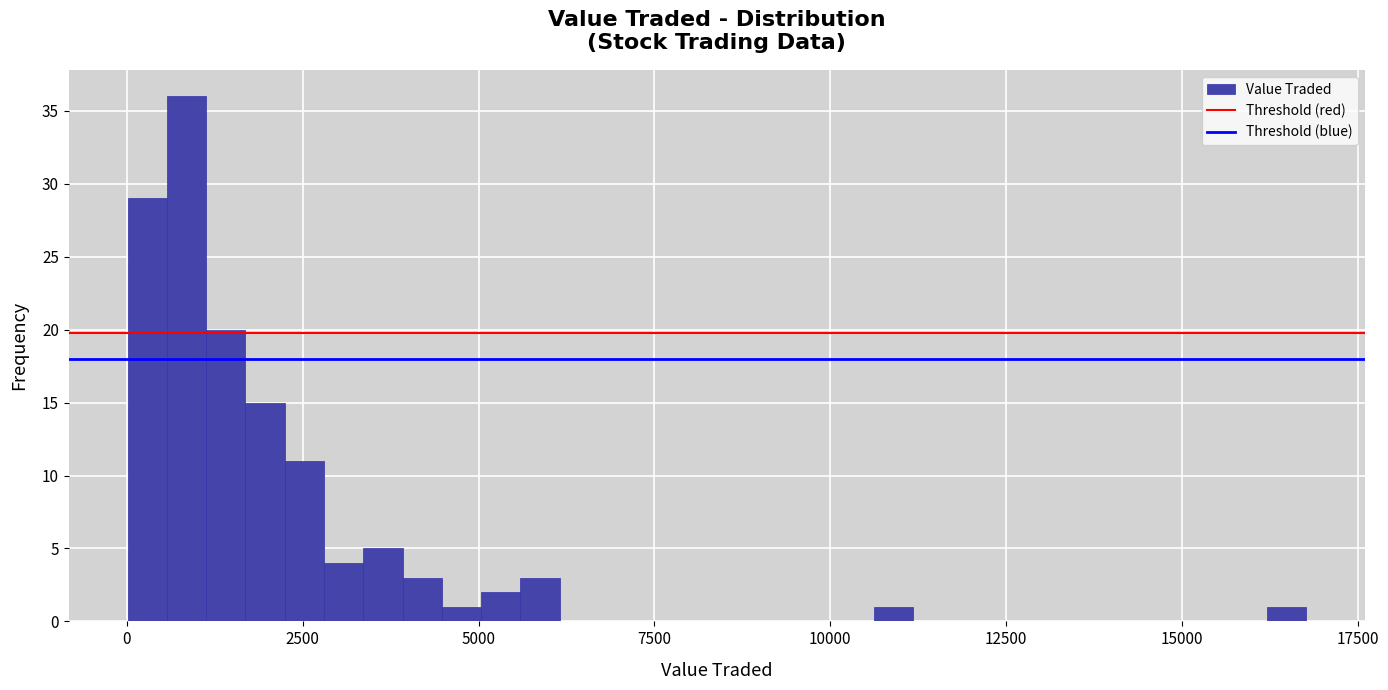

Around what value on the x-axis is the tallest bar? Give the approximate position of its centre, as read against the axis.

1000